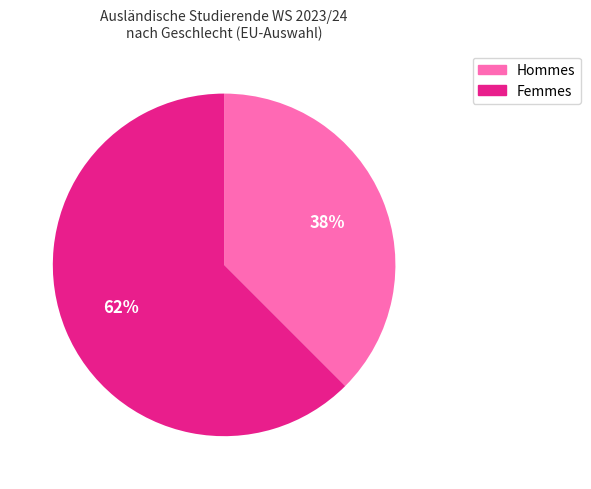

Is there any slice that represents more than half of the pie?

Yes